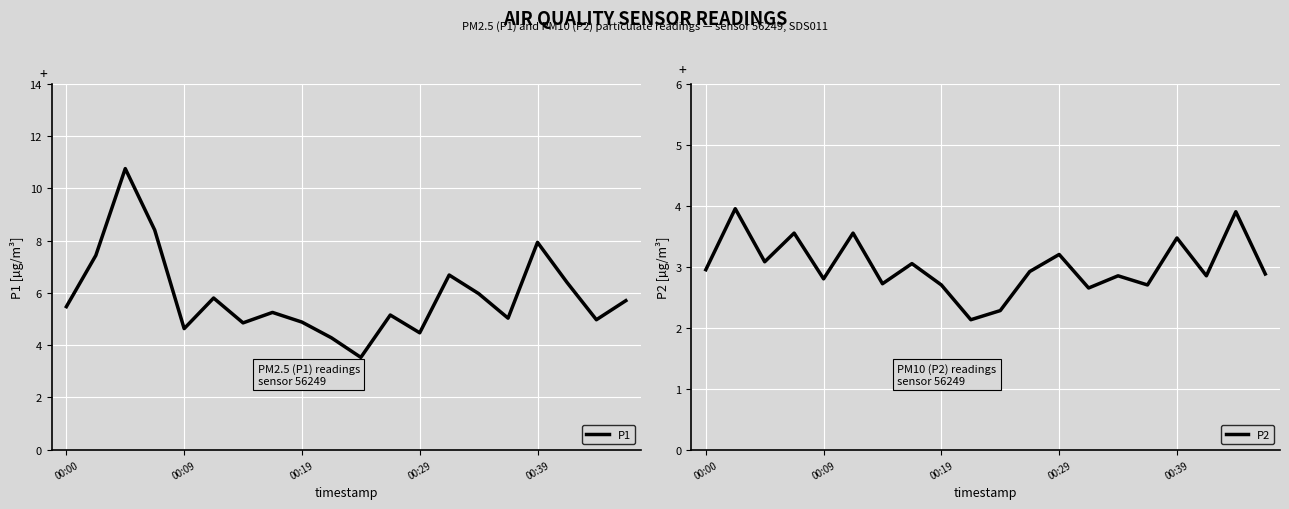

Reading right to left, list all the values displayed in this chart.

P1: 5.7	5.0	6.4	7.9	5.0	6.0	6.7	4.5	5.2	3.5	4.3	4.9	5.2	4.8	5.8	4.6	8.4	10.8	7.4	5.5
P2: 2.9	3.9	2.9	3.5	2.7	2.9	2.6	3.2	2.9	2.3	2.1	2.7	3.0	2.7	3.5	2.8	3.5	3.1	4.0	3.0